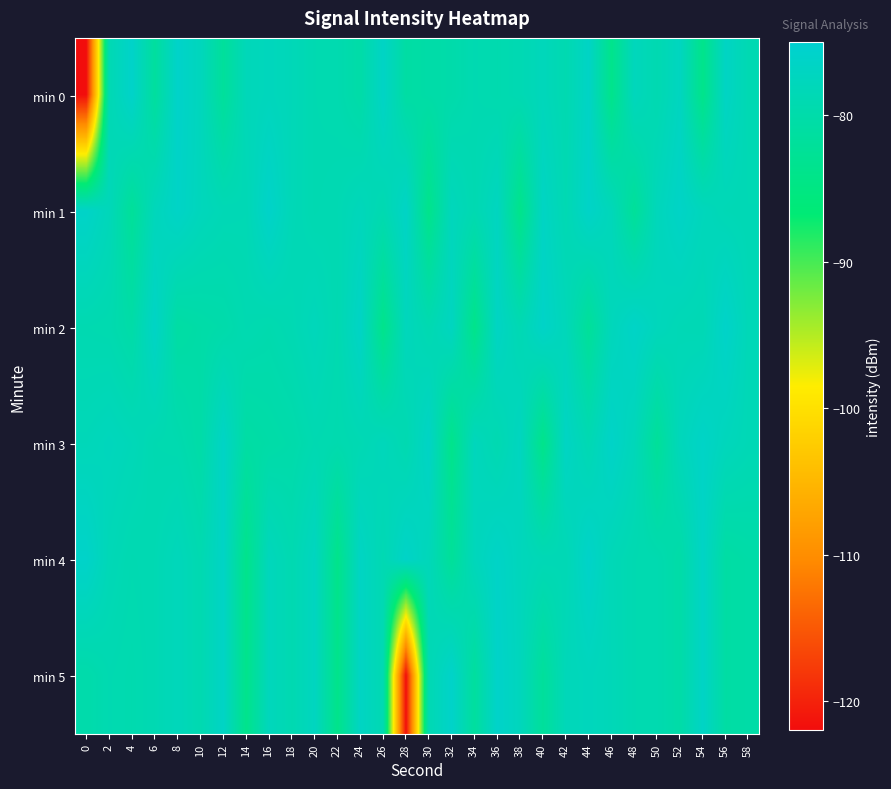

At which category is the sum across all series the highest?

36